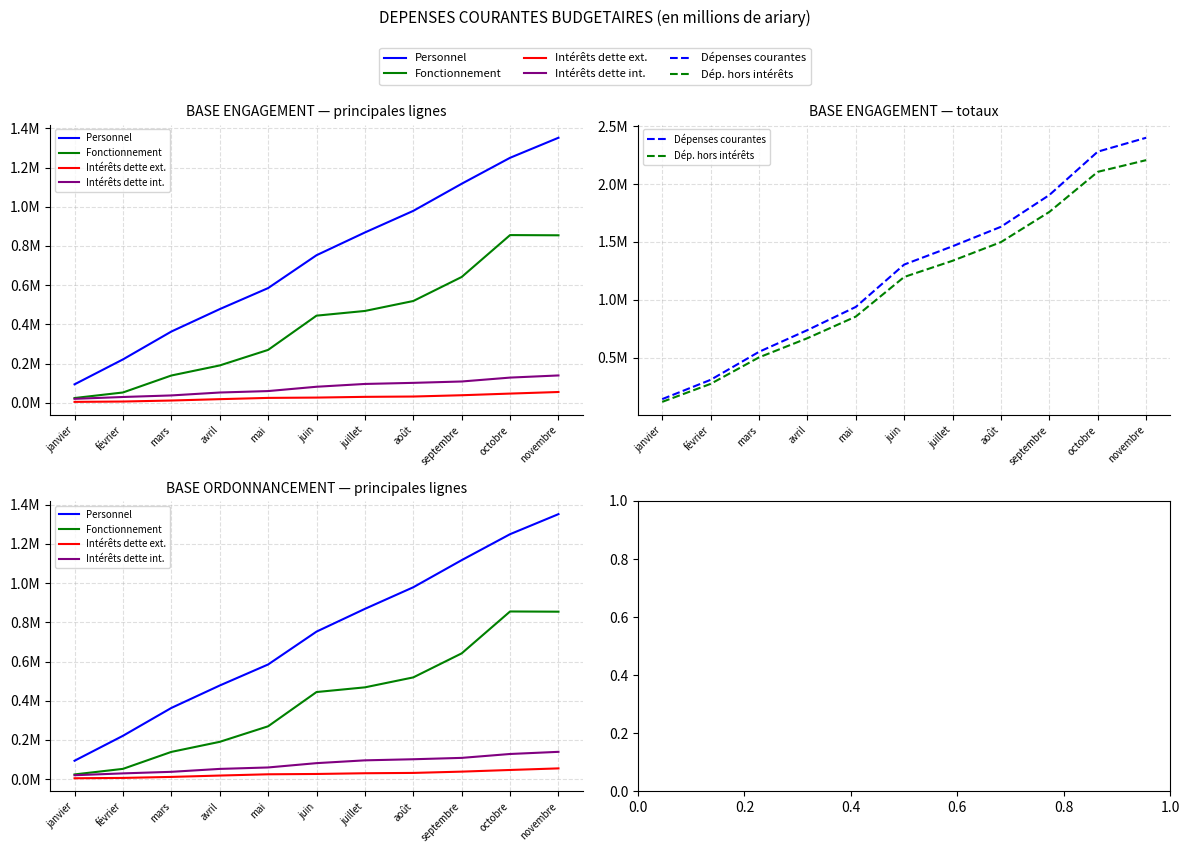

What position from the left is mars?

3